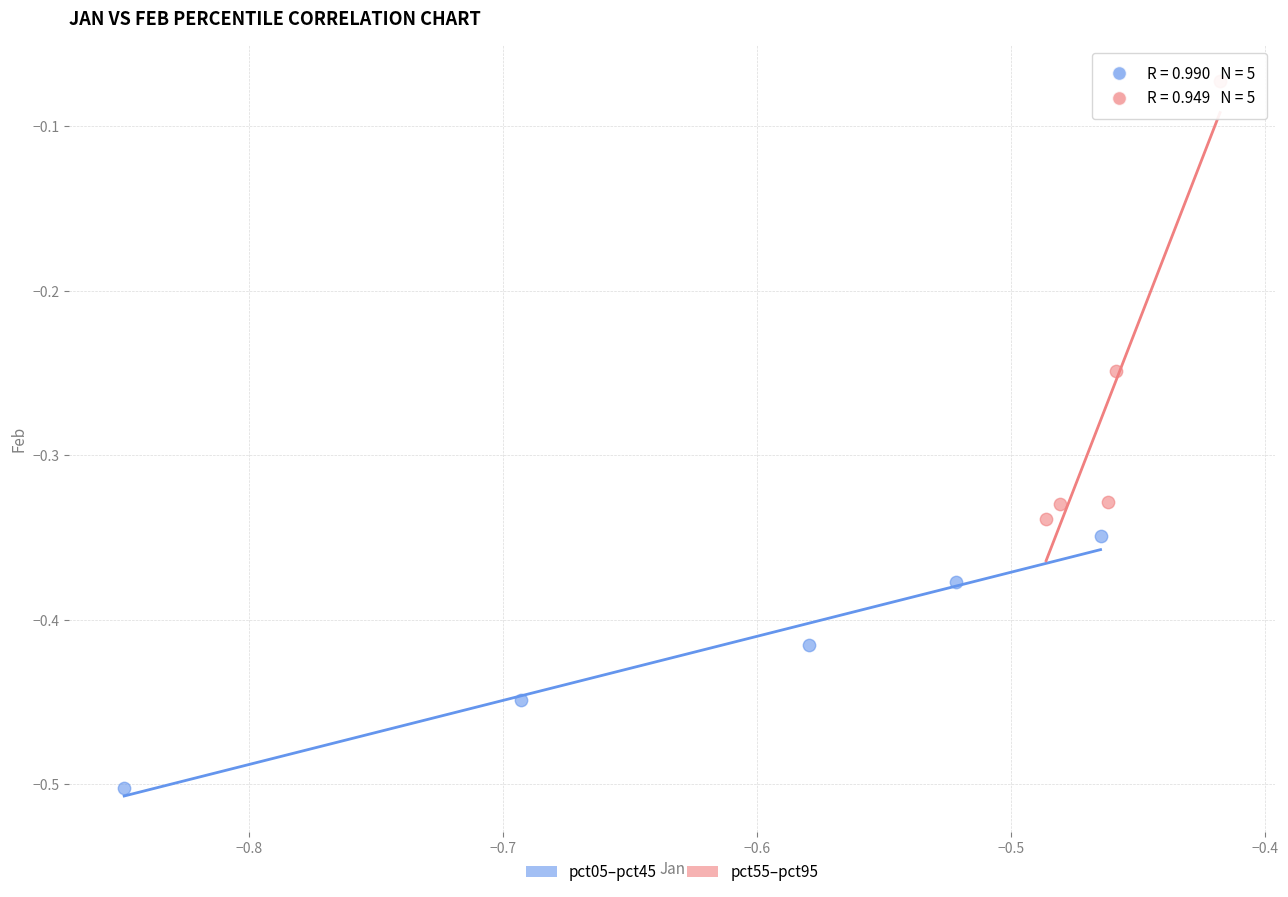

Which series contains the lowest Y value?

pct05–pct45